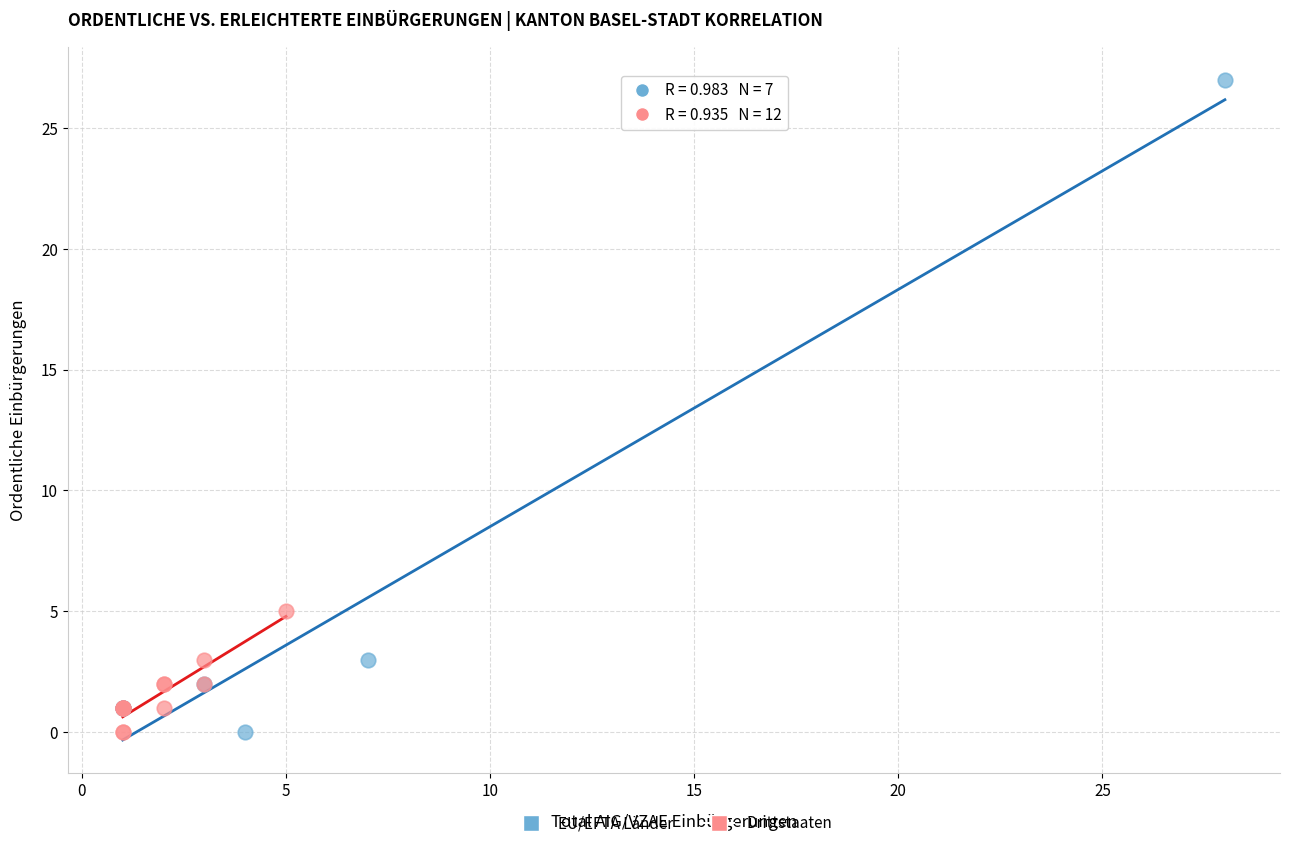

Which series contains the highest Y value?

EU/EFTA Länder